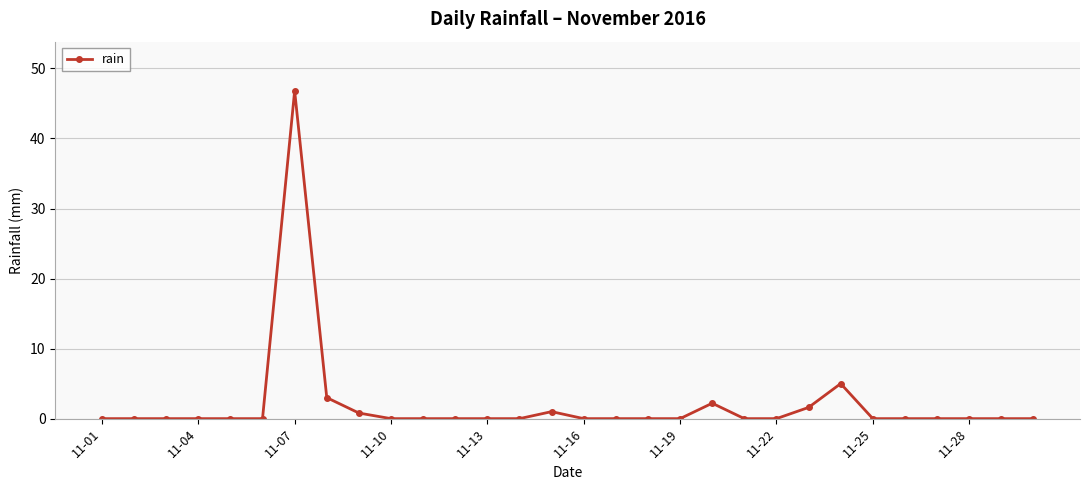

What is the average value?

2.0